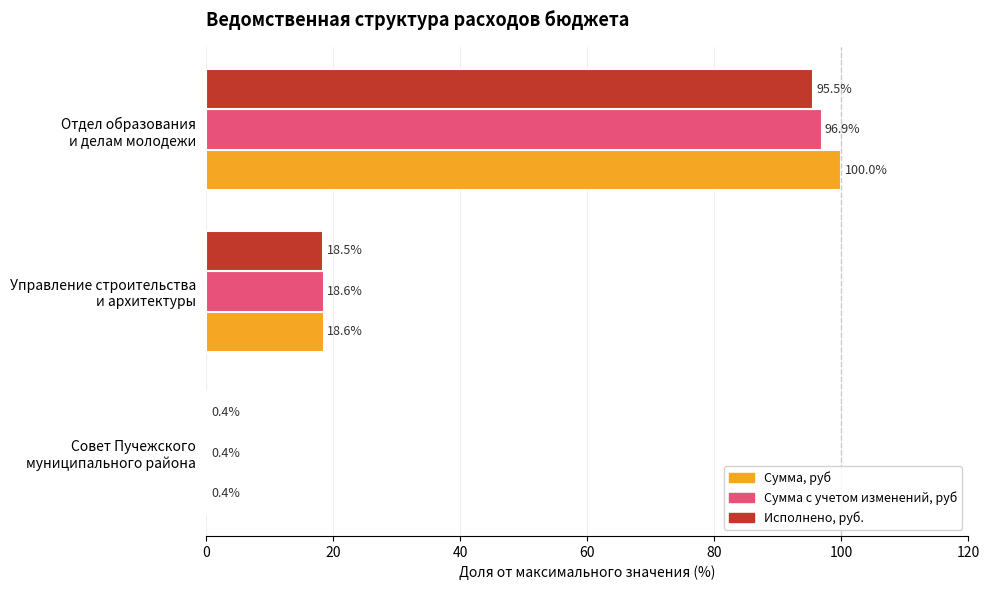

What is the sum of all Сумма с учетом изменений, руб values?

115.8